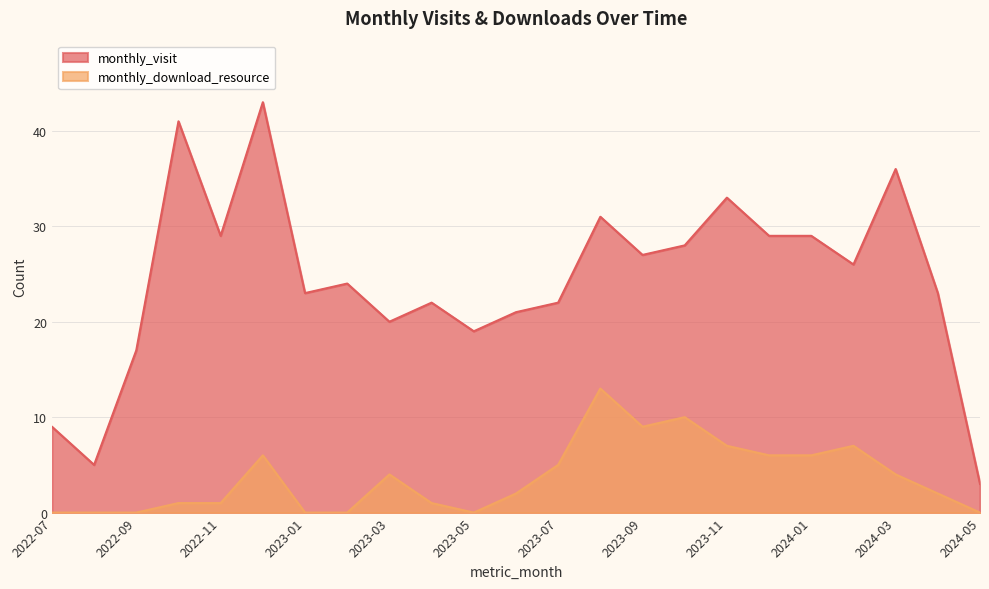

At how many categories does at least one series exceed 16?

20